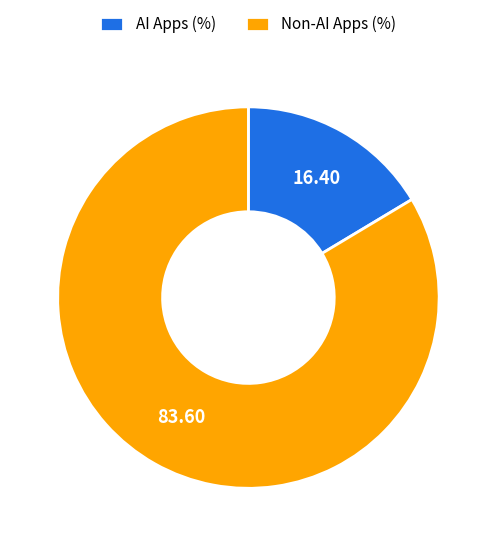

Which slice represents more than half of the pie?

Non-AI Apps (%)